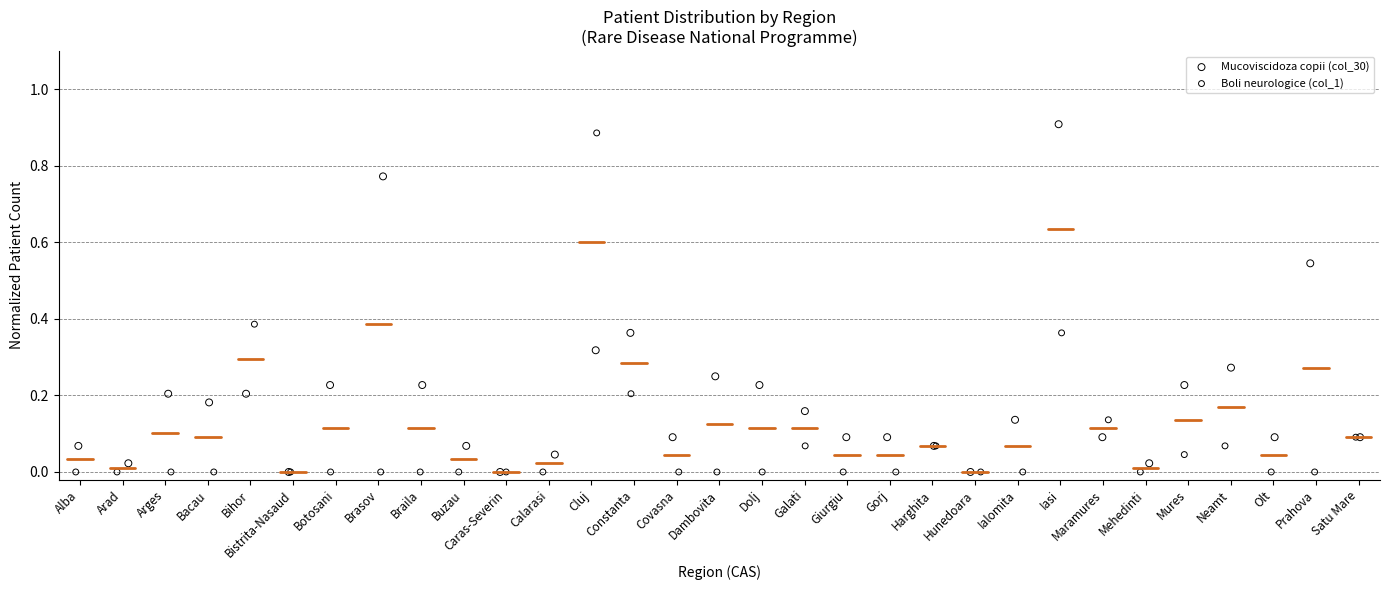

Which series contains the highest Y value?

Mucoviscidoza copii (col_30)